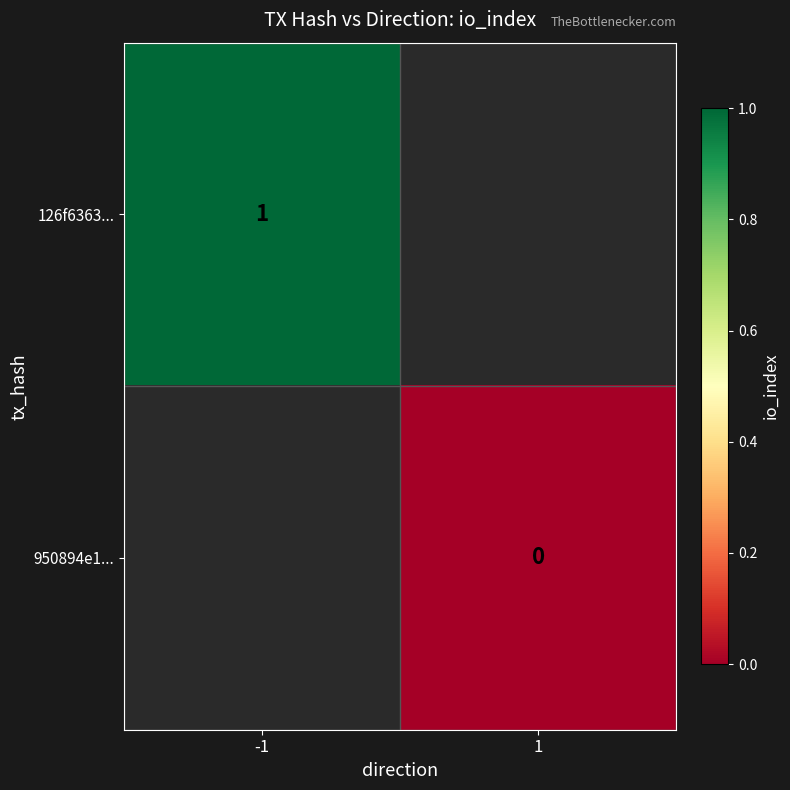

At how many categories does at least one series exceed 0?

1